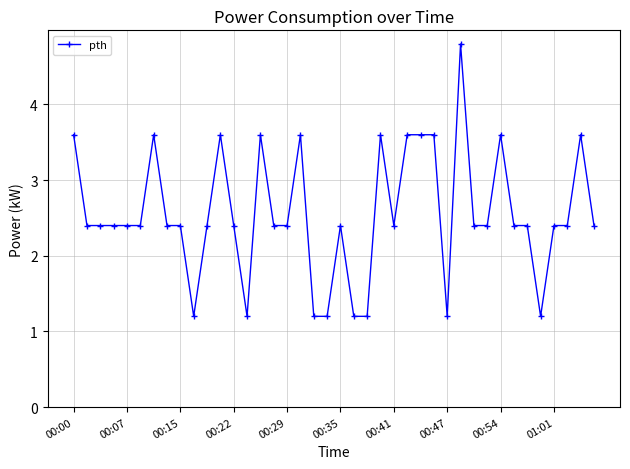

Reading left to right, extract all data points from this chart.

3.6	2.4	2.4	2.4	2.4	2.4	3.6	2.4	2.4	1.2	2.4	3.6	2.4	1.2	3.6	2.4	2.4	3.6	1.2	1.2	2.4	1.2	1.2	3.6	2.4	3.6	3.6	3.6	1.2	4.8	2.4	2.4	3.6	2.4	2.4	1.2	2.4	2.4	3.6	2.4